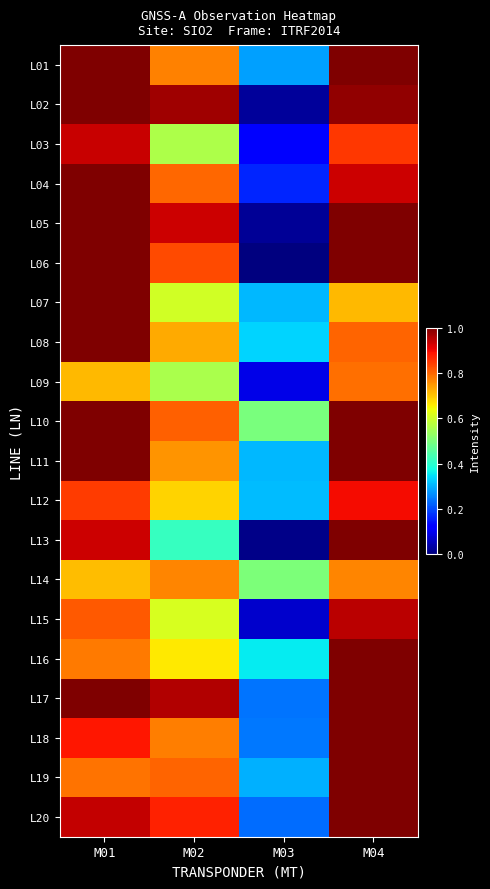

Reading left to right, transcribe all the data shown in this chart.

L01: M01=1.0	M02=0.8	M03=0.3	M04=1.0
L02: M01=1.0	M02=1.0	M03=0.0	M04=1.0
L03: M01=0.9	M02=0.6	M03=0.1	M04=0.9
L04: M01=1.0	M02=0.8	M03=0.2	M04=0.9
L05: M01=1.0	M02=0.9	M03=0.0	M04=1.0
L06: M01=1.0	M02=0.8	M03=0.0	M04=1.0
L07: M01=1.0	M02=0.6	M03=0.3	M04=0.7
L08: M01=1.0	M02=0.7	M03=0.3	M04=0.8
L09: M01=0.7	M02=0.6	M03=0.1	M04=0.8
L10: M01=1.0	M02=0.8	M03=0.5	M04=1.0
L11: M01=1.0	M02=0.8	M03=0.3	M04=1.0
L12: M01=0.8	M02=0.7	M03=0.3	M04=0.9
L13: M01=0.9	M02=0.4	M03=0.0	M04=1.0
L14: M01=0.7	M02=0.8	M03=0.5	M04=0.8
L15: M01=0.8	M02=0.6	M03=0.1	M04=0.9
L16: M01=0.8	M02=0.7	M03=0.4	M04=1.0
L17: M01=1.0	M02=1.0	M03=0.2	M04=1.0
L18: M01=0.9	M02=0.8	M03=0.2	M04=1.0
L19: M01=0.8	M02=0.8	M03=0.3	M04=1.0
L20: M01=0.9	M02=0.9	M03=0.2	M04=1.0